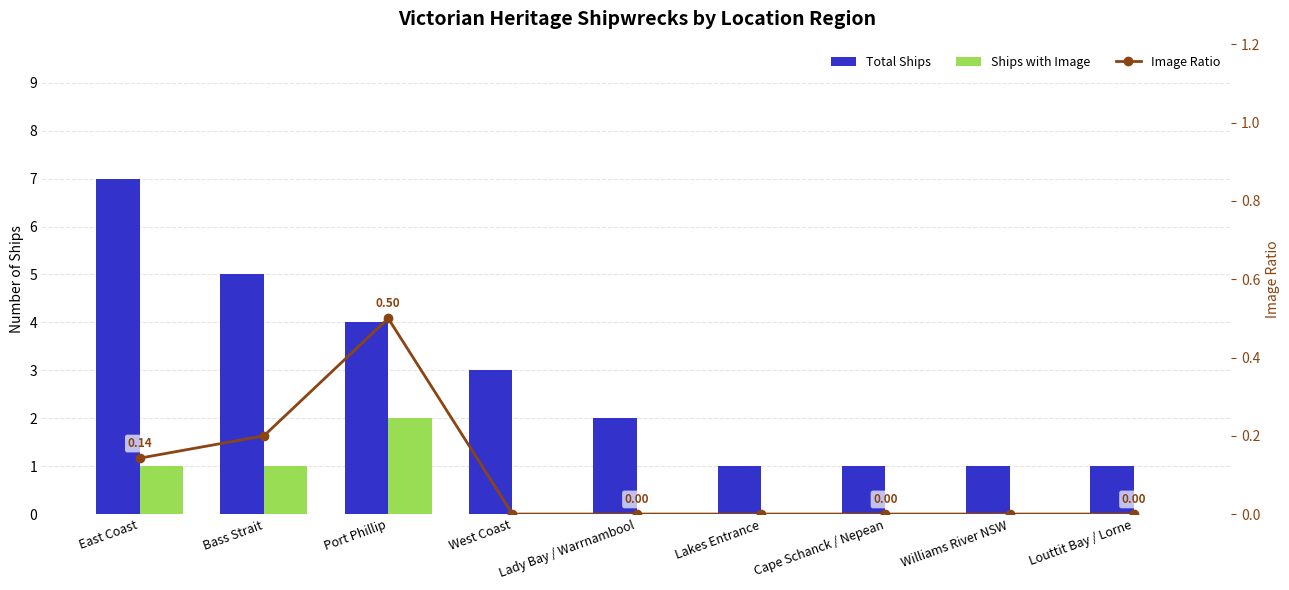

Reading right to left, list all the values displayed in this chart.

Total Ships: 1.0	1.0	1.0	1.0	2.0	3.0	4.0	5.0	7.0
Ships with Image: 0.0	0.0	0.0	0.0	0.0	0.0	2.0	1.0	1.0
Image Ratio: 0.0	0.0	0.0	0.0	0.0	0.0	0.5	0.2	0.1